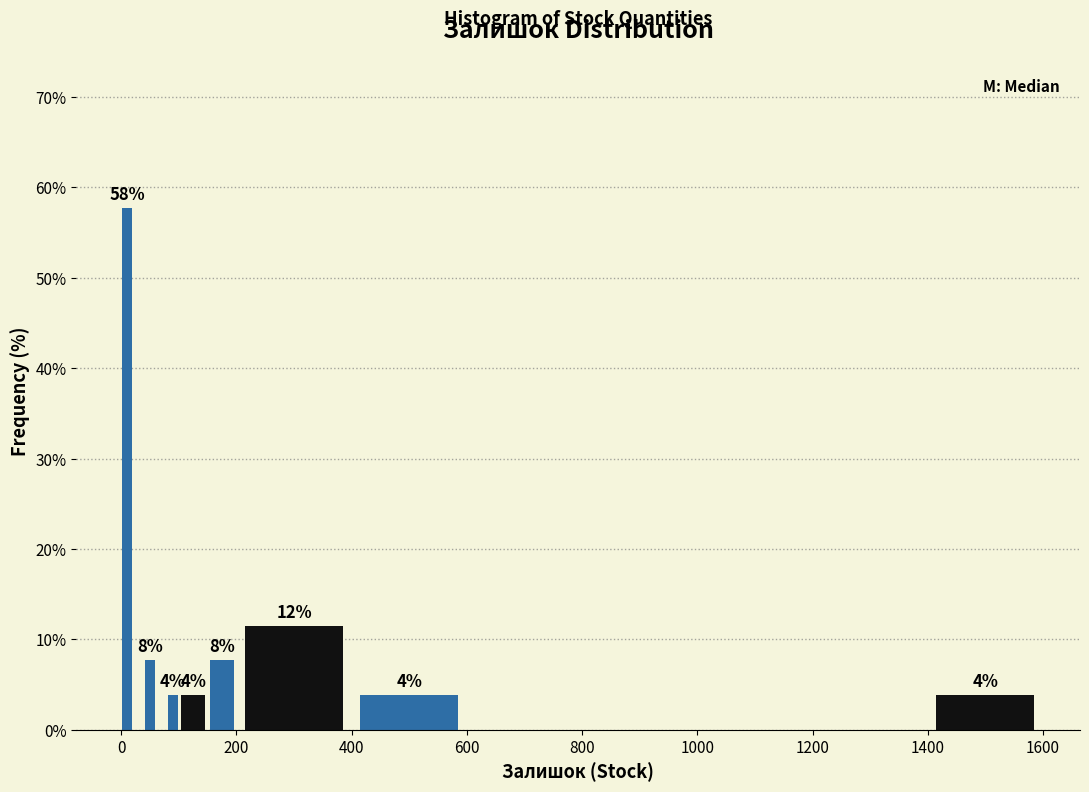

Around what value on the x-axis is the tallest bar? Give the approximate position of its centre, as read against the axis.

20